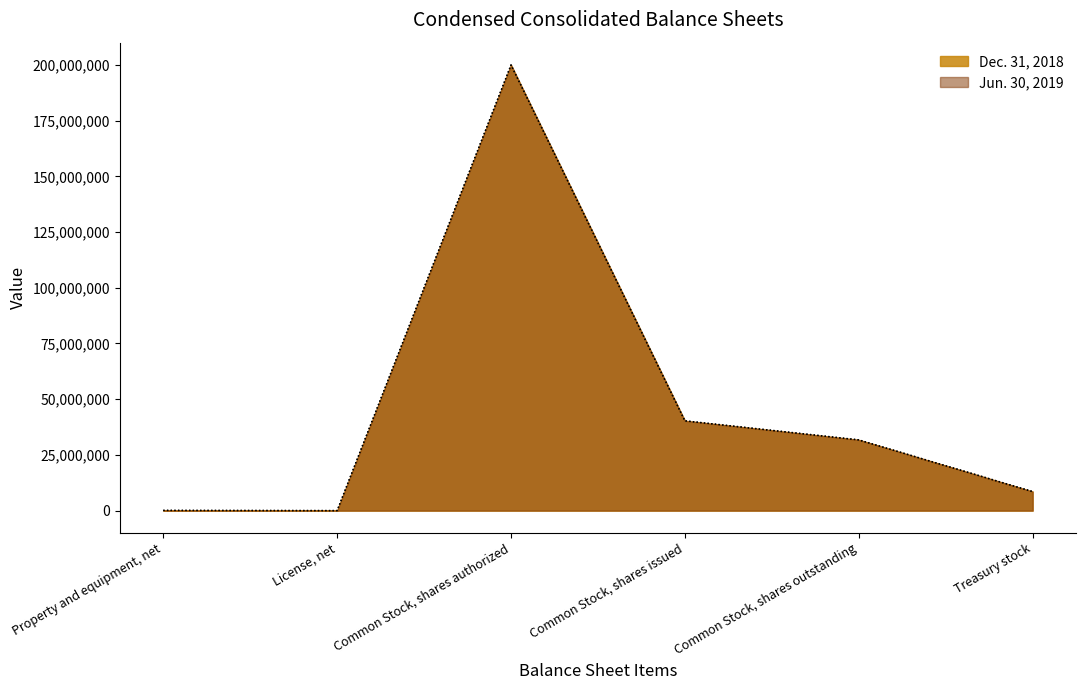

Where does the Jun. 30, 2019 series first go above 31750106?

Common Stock, shares authorized